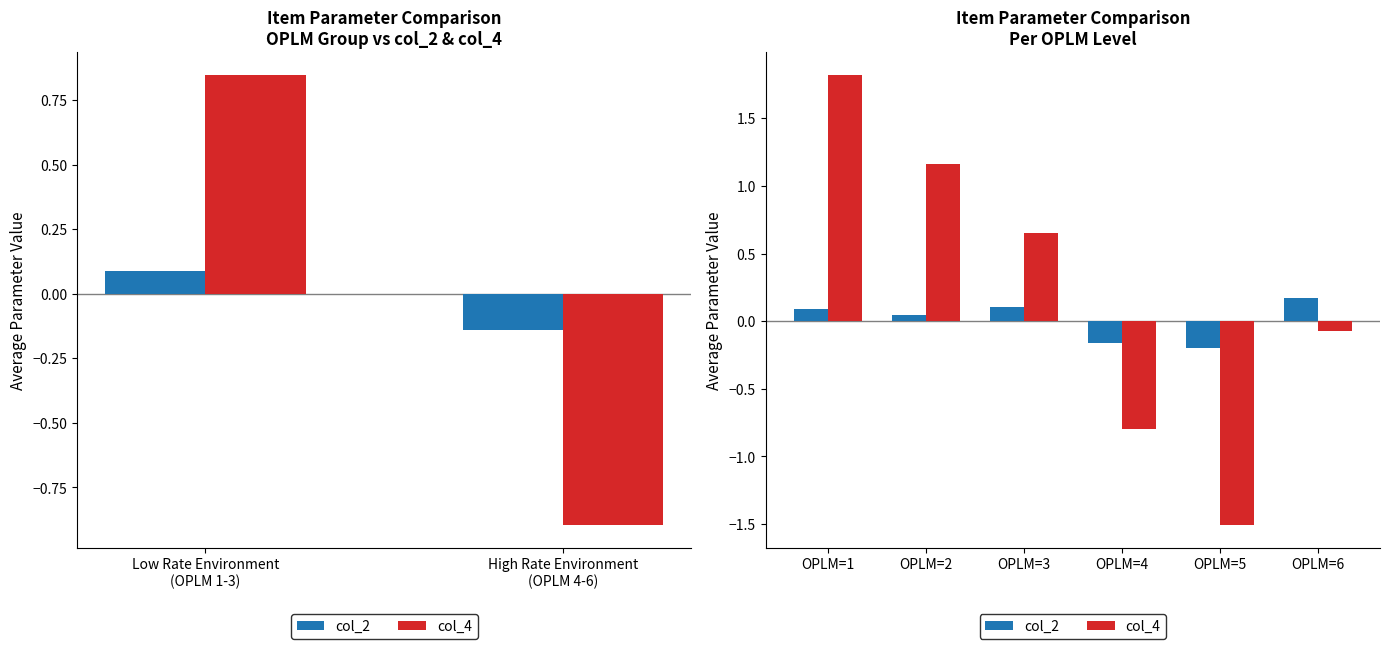

Which series has the largest total across all categories?

col_4